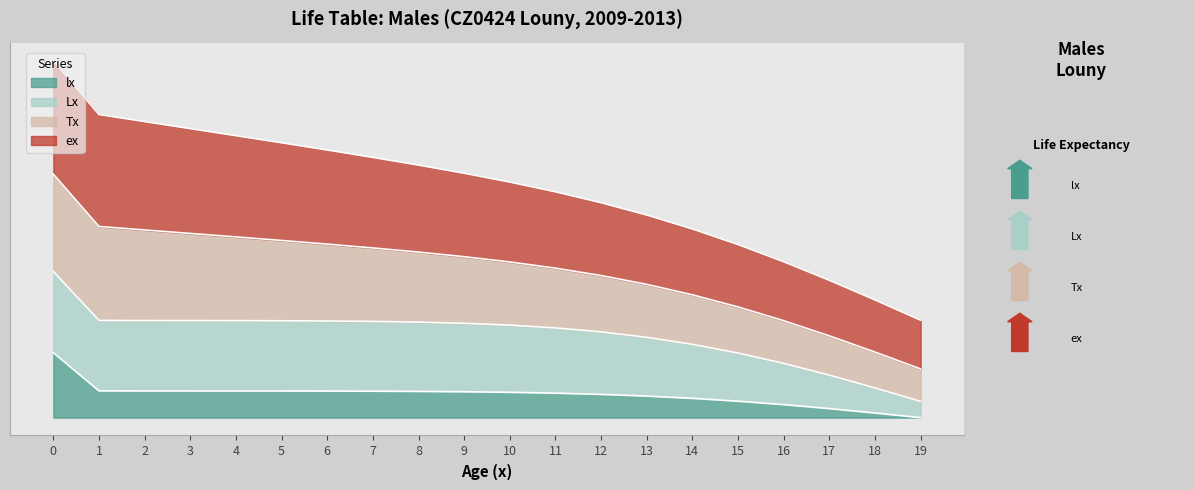

Where is Tx nearest to the value 0?

19